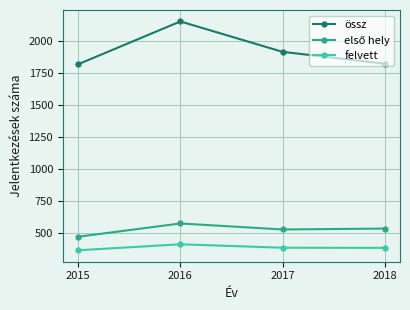

True or false: felvett and össz cross at least once.

False